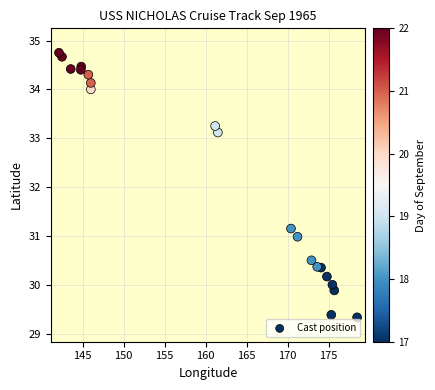

What is the range of X values (max minus min)?

36.4